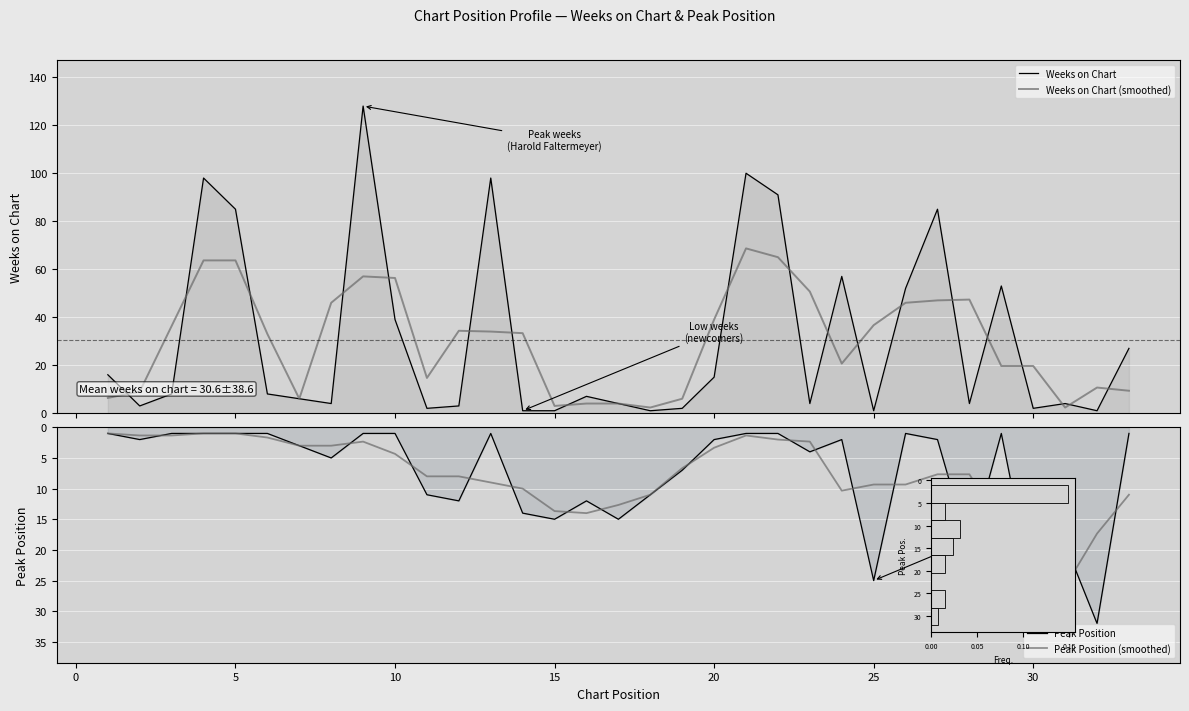

What are all the series names shown in the legend?

Weeks on Chart, Weeks on Chart (smoothed), Peak Position, Peak Position (smoothed)